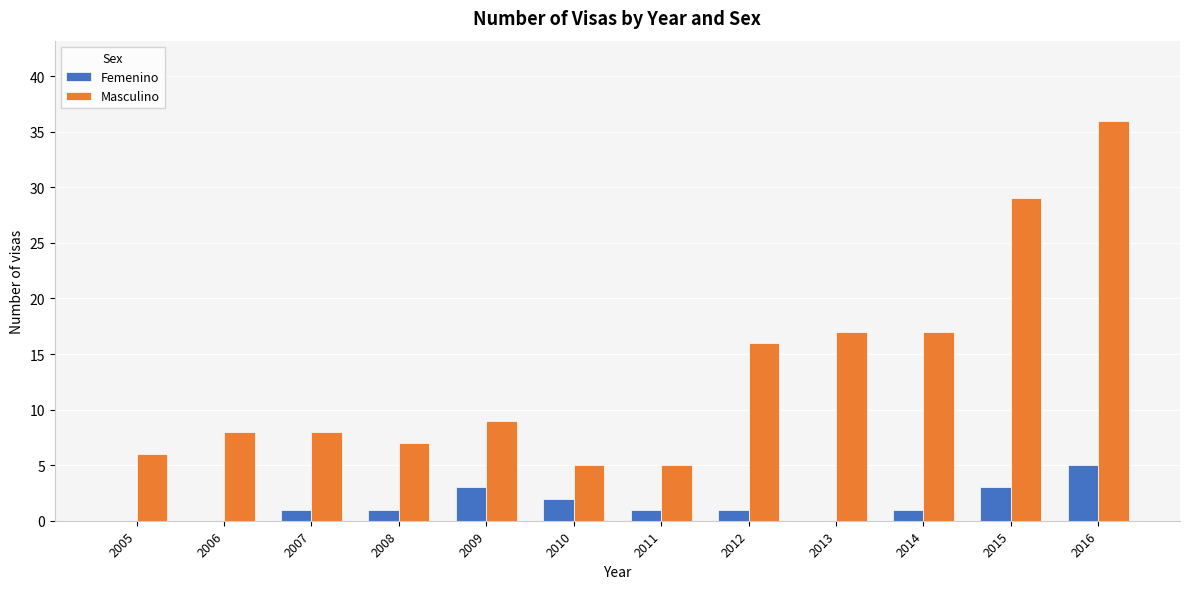

Reading left to right, list all the values displayed in this chart.

Femenino: 2005=0	2006=0	2007=1	2008=1	2009=3	2010=2	2011=1	2012=1	2013=0	2014=1	2015=3	2016=5
Masculino: 2005=6	2006=8	2007=8	2008=7	2009=9	2010=5	2011=5	2012=16	2013=17	2014=17	2015=29	2016=36